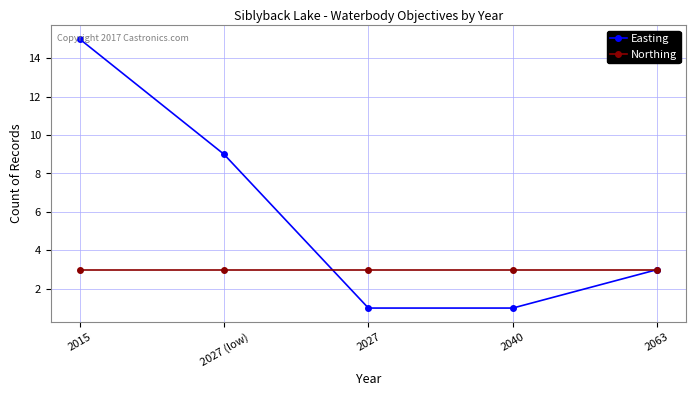

Which series has the widest spread of values?

Easting